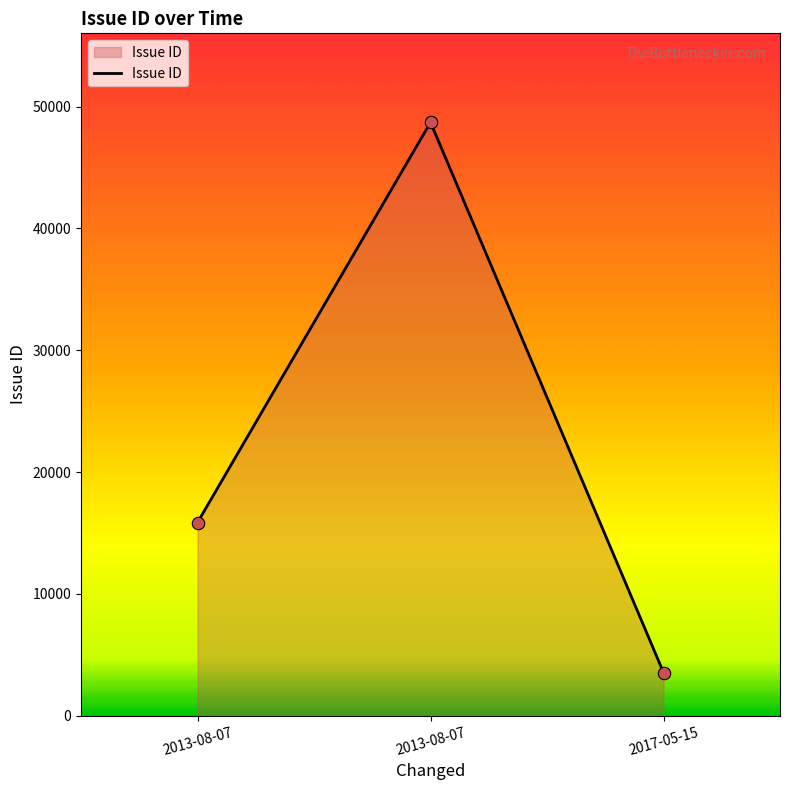

Count the number of data series in this chart.

1